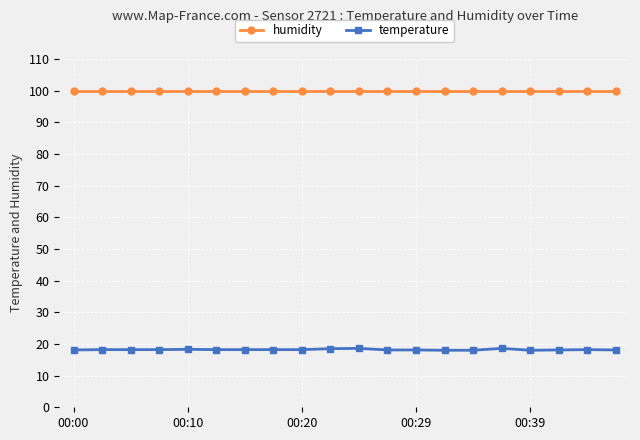

What is the sum of all humidity values?

1998.0